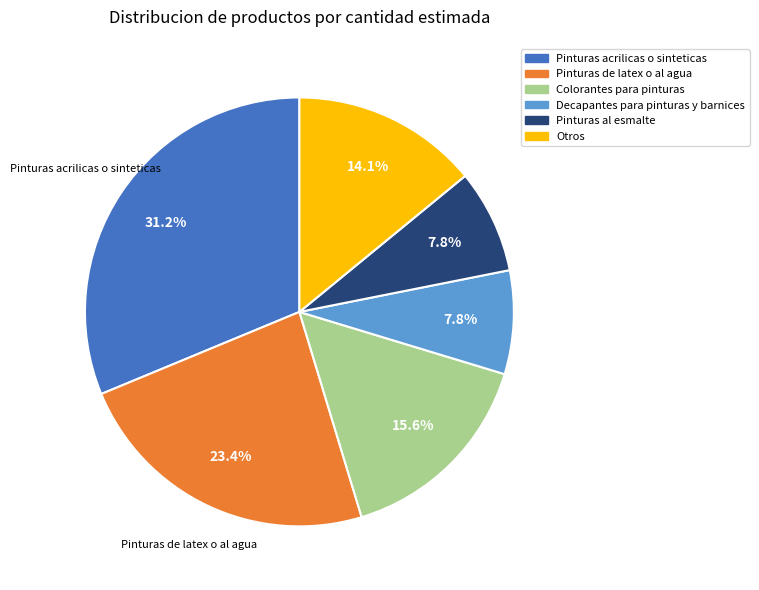

Is there a majority slice in this chart?

No